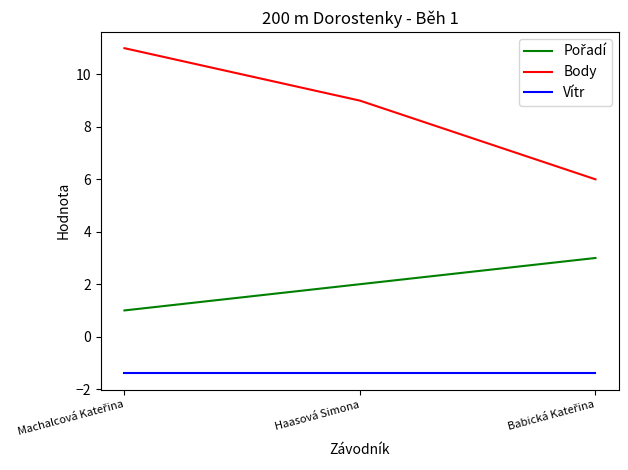

Which series has the largest total across all categories?

Body